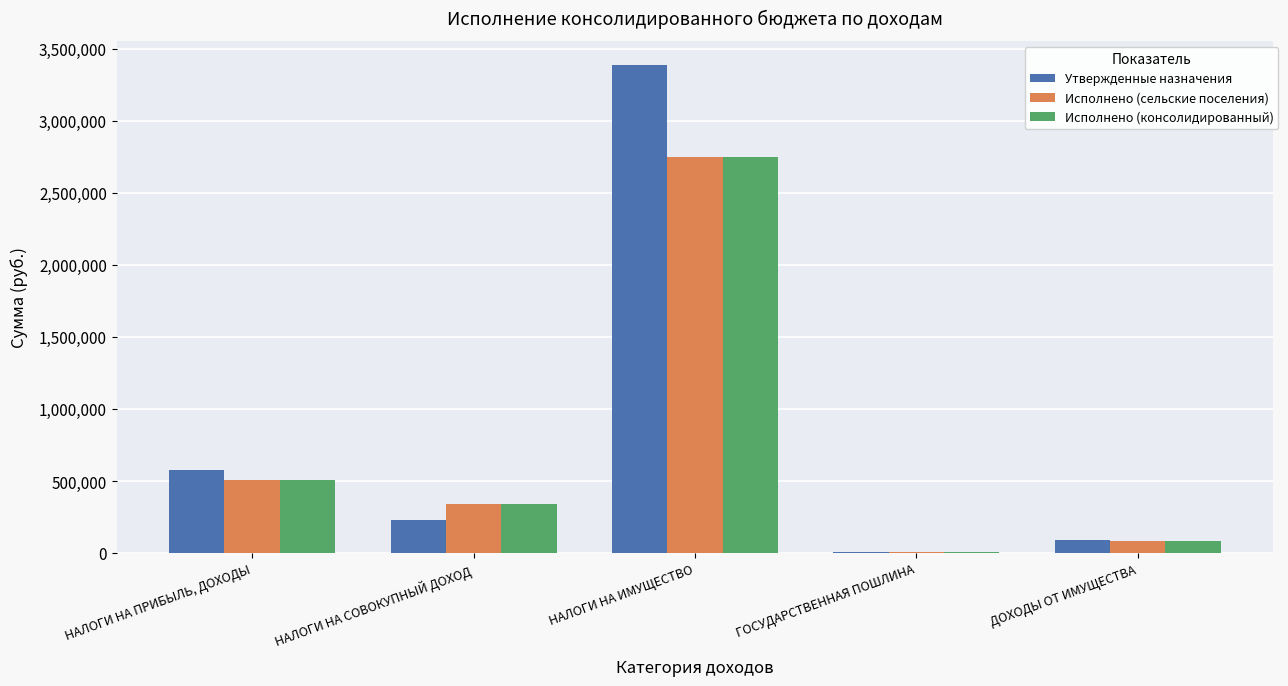

The value of Утвержденные назначения at НАЛОГИ НА ПРИБЫЛЬ, ДОХОДЫ is 577200.0. True or false?

True